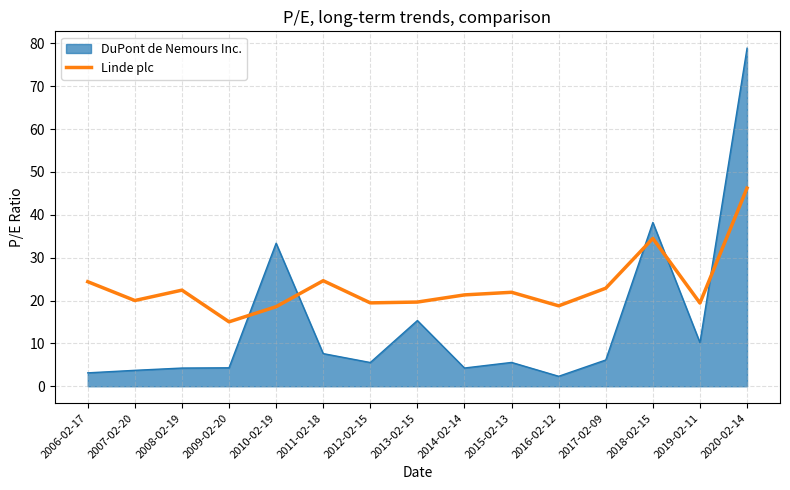

At which category does the chart reach its peak across all series?

2020-02-14